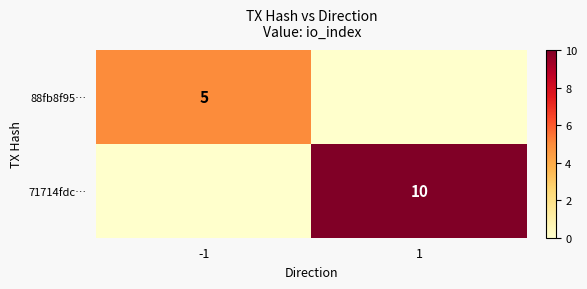

The value of 88fb8f95… at -1 is 5. True or false?

True